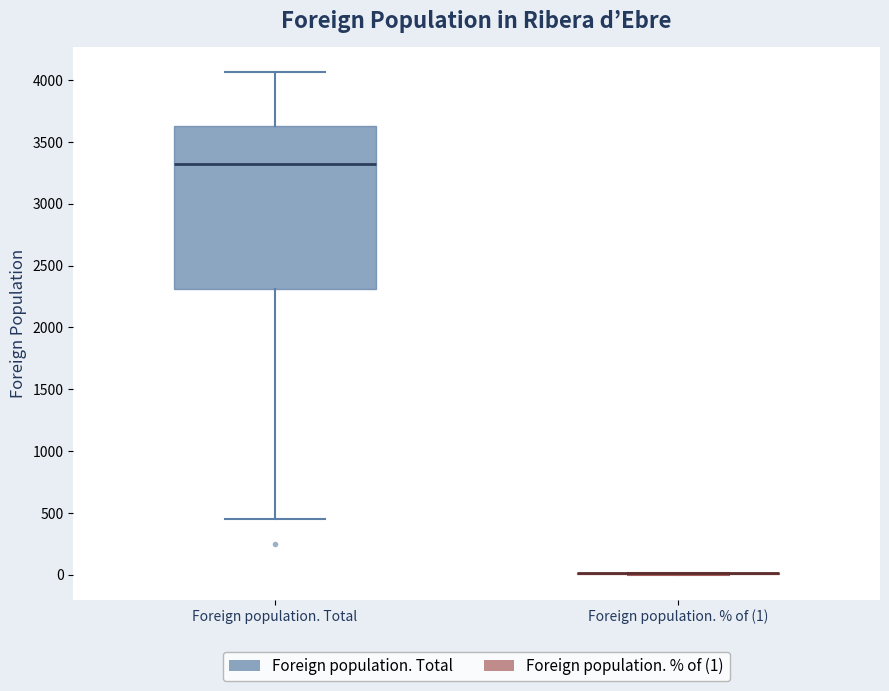

Comparing the boxes themselves (not the whiskers), which one is the tallest?

Foreign population. Total